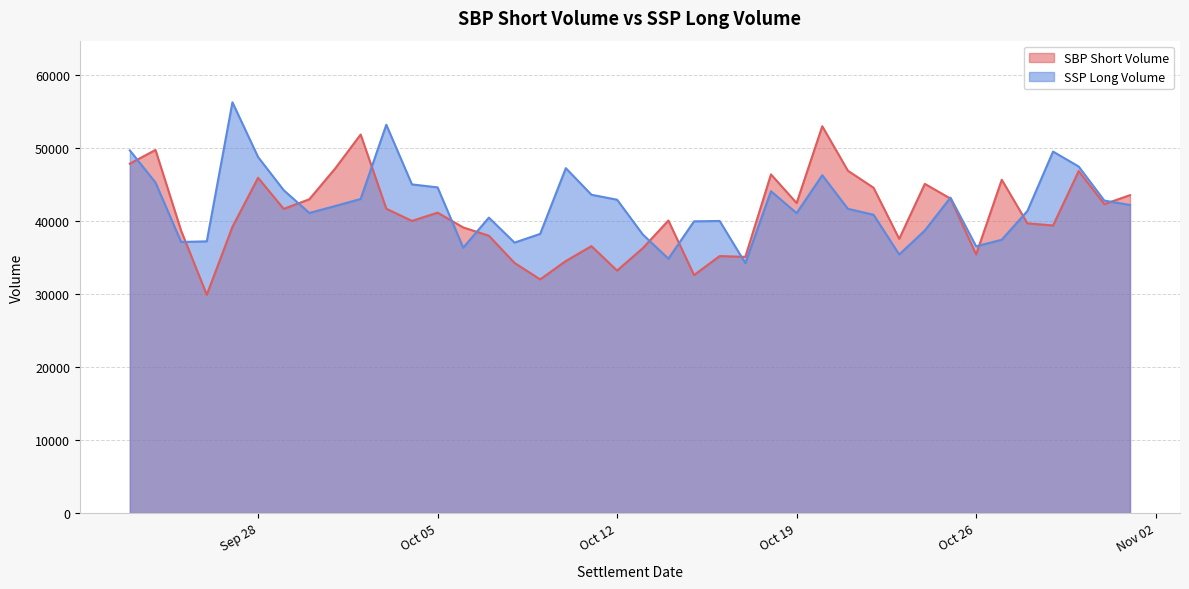

How many intersections are there between SBP Short Volume and SSP Long Volume?

13